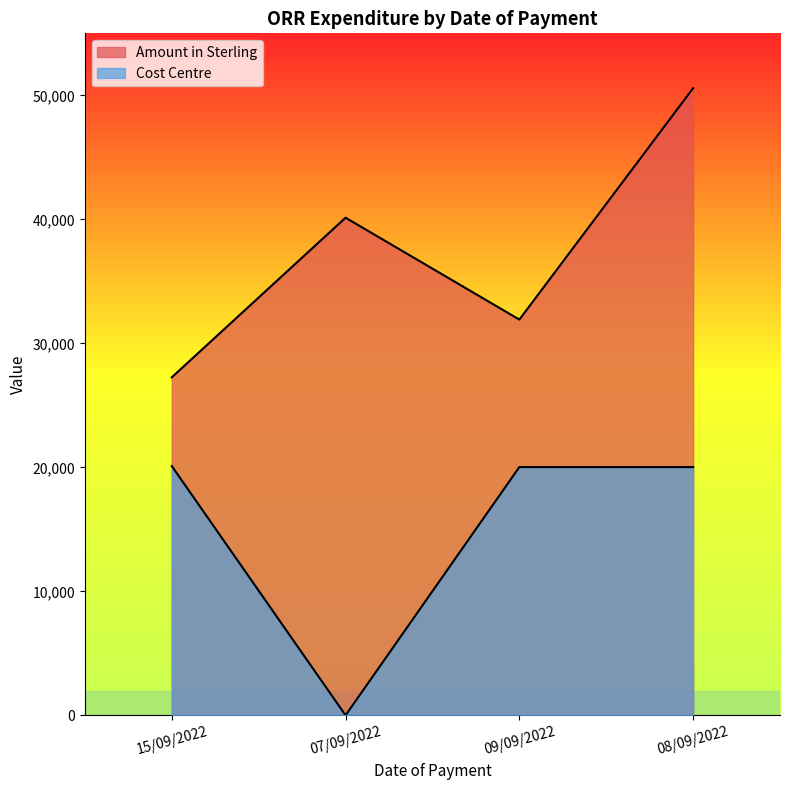

Which category has the highest value across all series?

08/09/2022